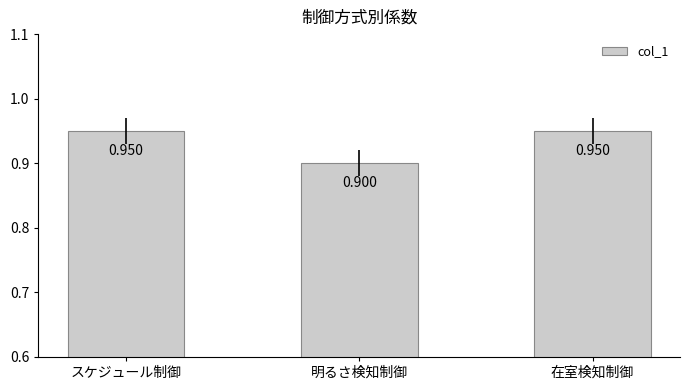

What is the value of the 2nd bar from the left?

0.9